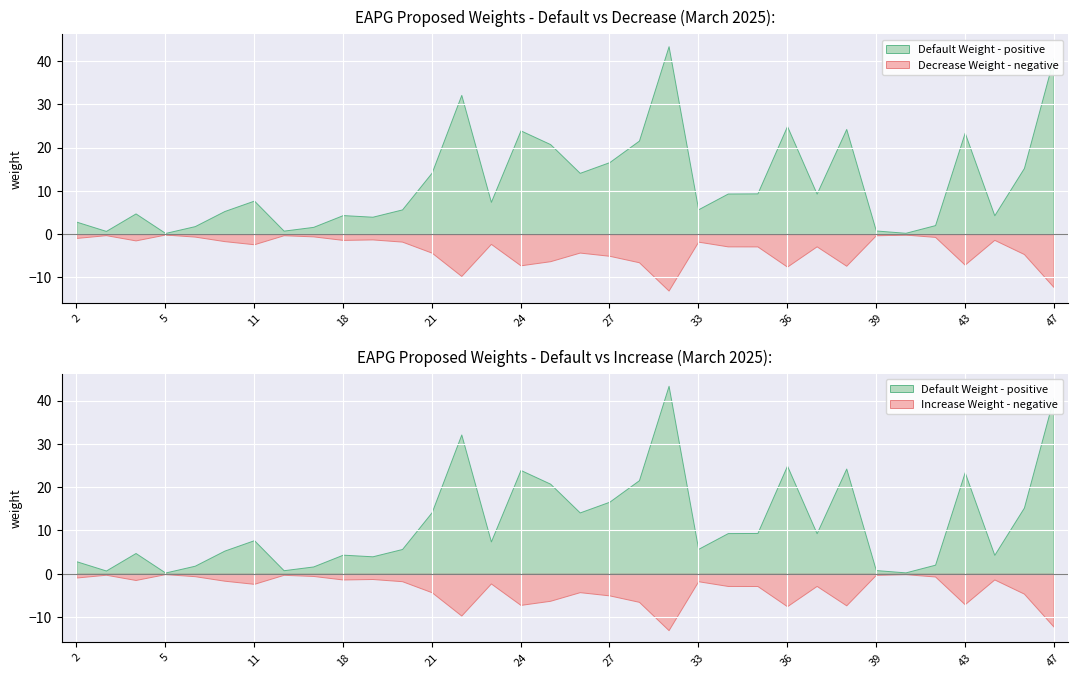

What is the value of the Default Weight point at the 31st from the left?

23.4